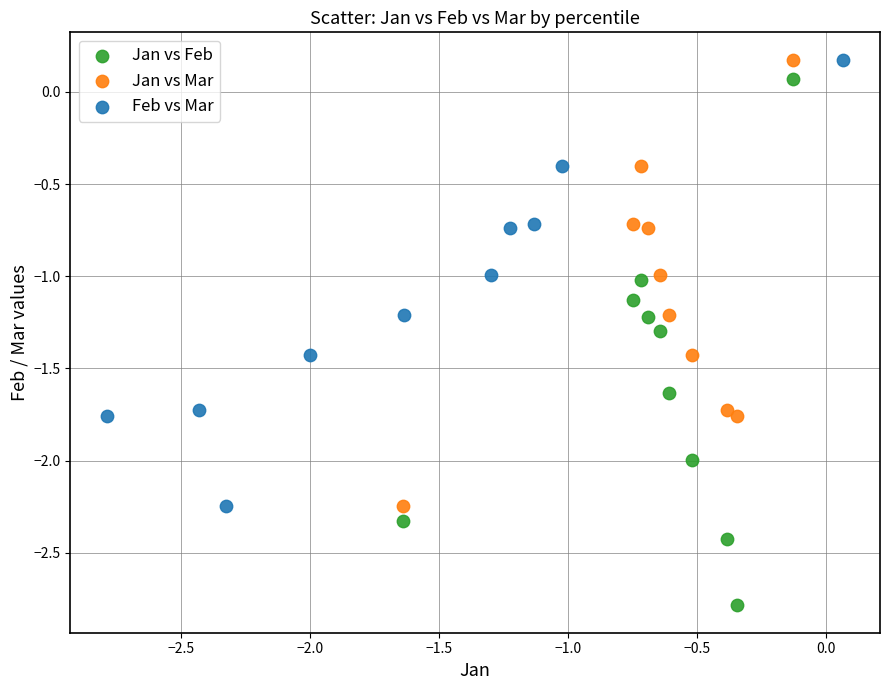

Which series reaches the minimum Y coordinate?

Jan vs Feb